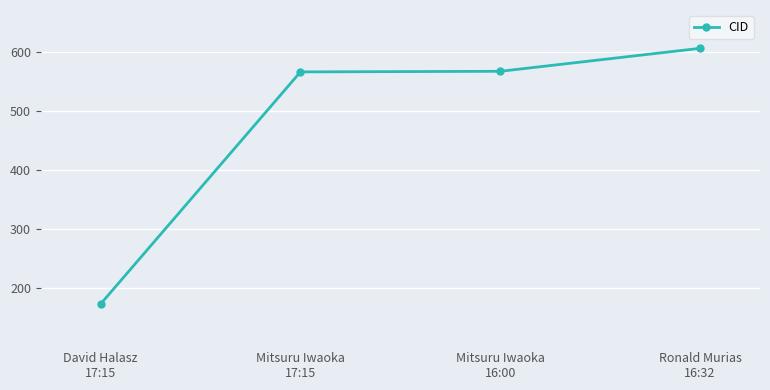

True or false: the data has more than 1 interior local peaks.

False